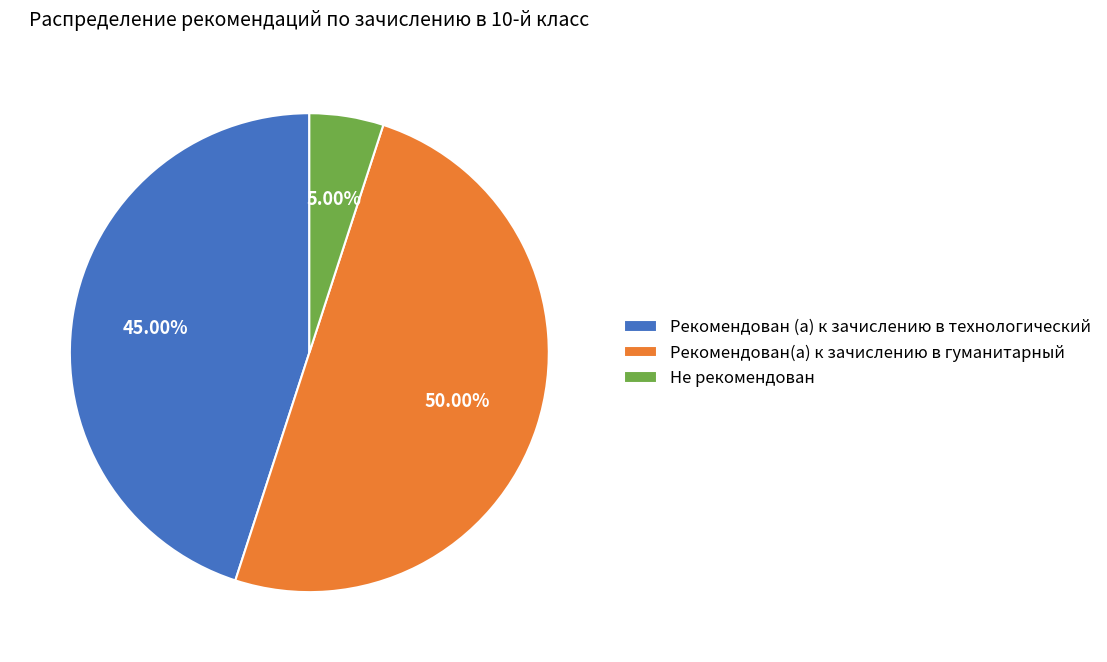

To the nearest percent, what is the combined percentage of Рекомендован (а) к зачислению в технологический and Рекомендован(а) к зачислению в гуманитарный?

95%